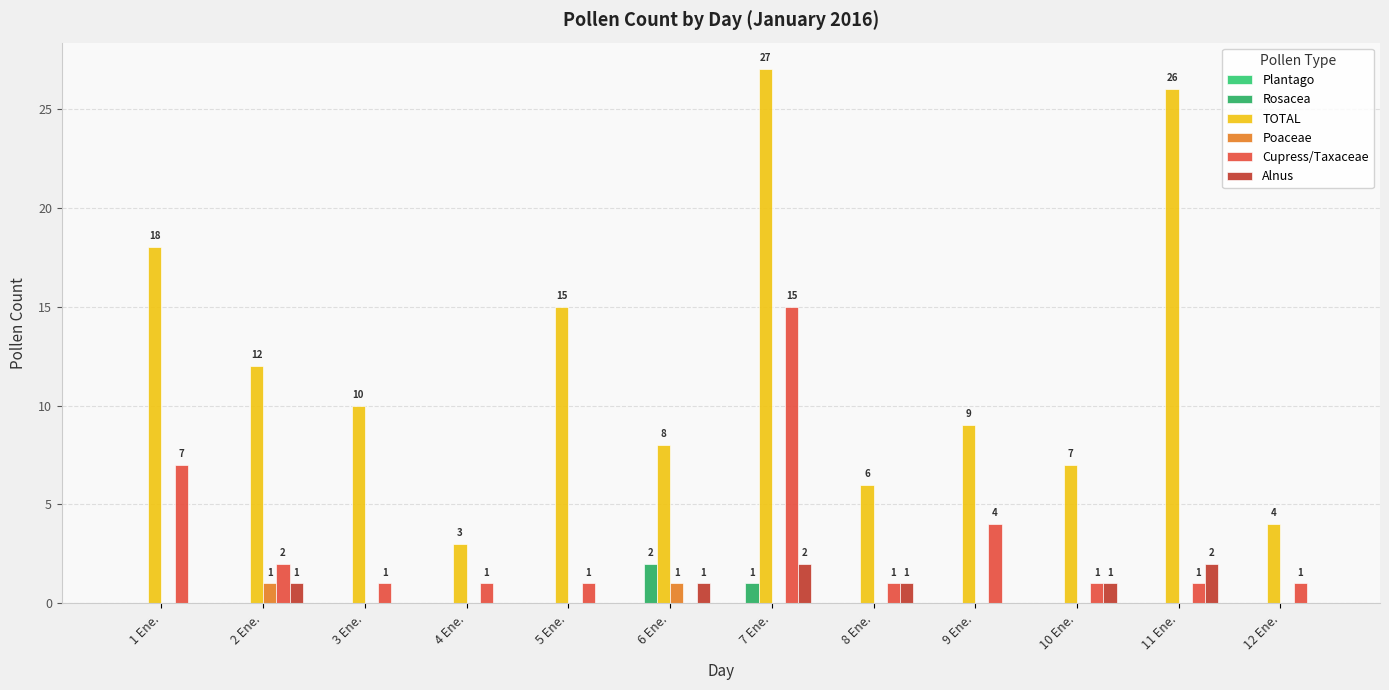

Is it true that Alnus equals 0 at 10 Ene.?

False